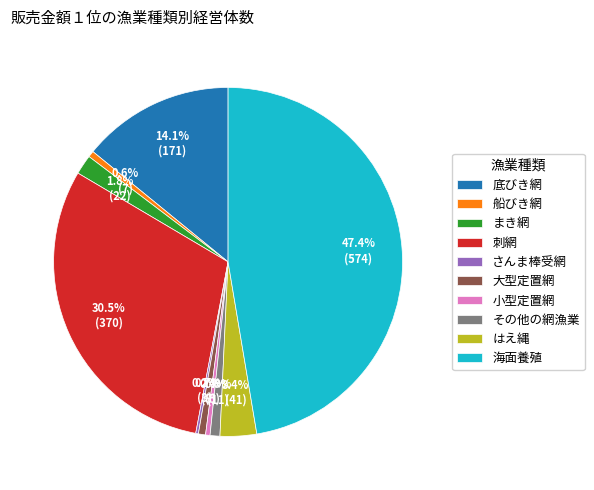

Between まき網 and 小型定置網, which is larger?

まき網